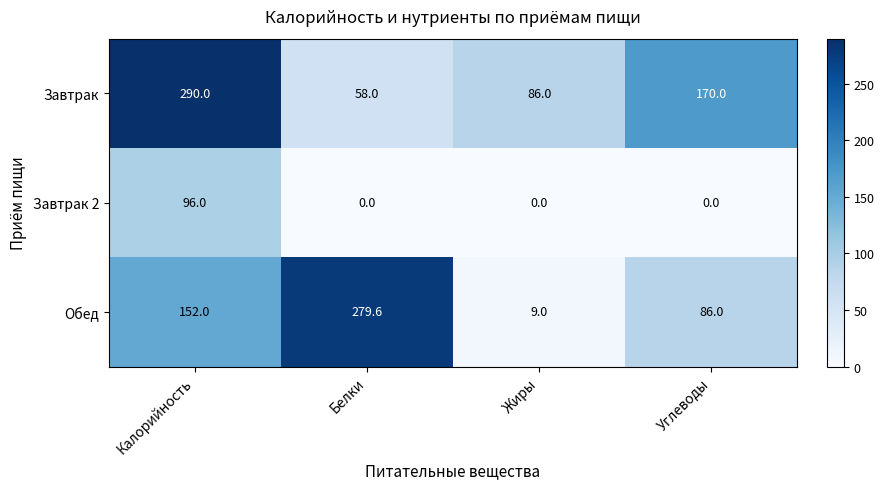

True or false: Завтрак has a value of 124.7 at Жиры.

False